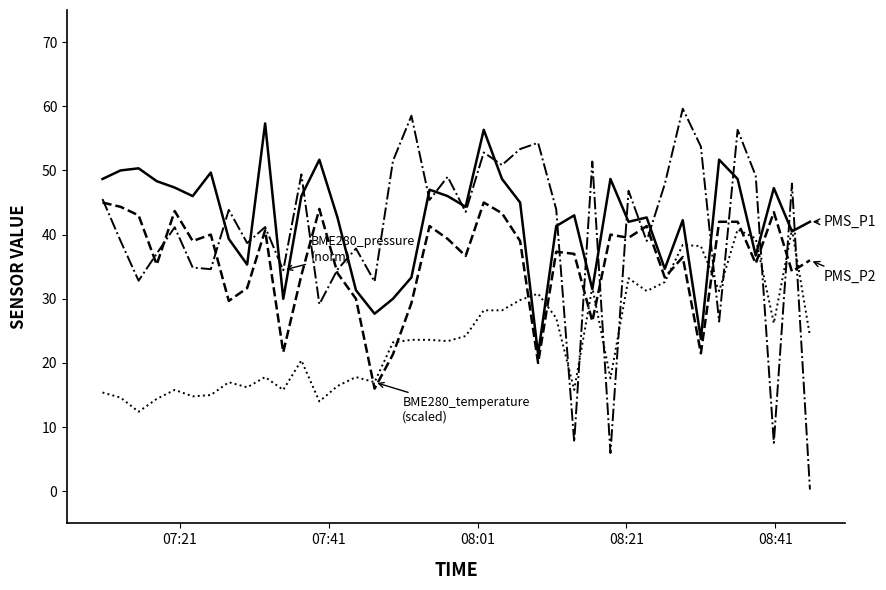

How many series are shown in this chart?

4